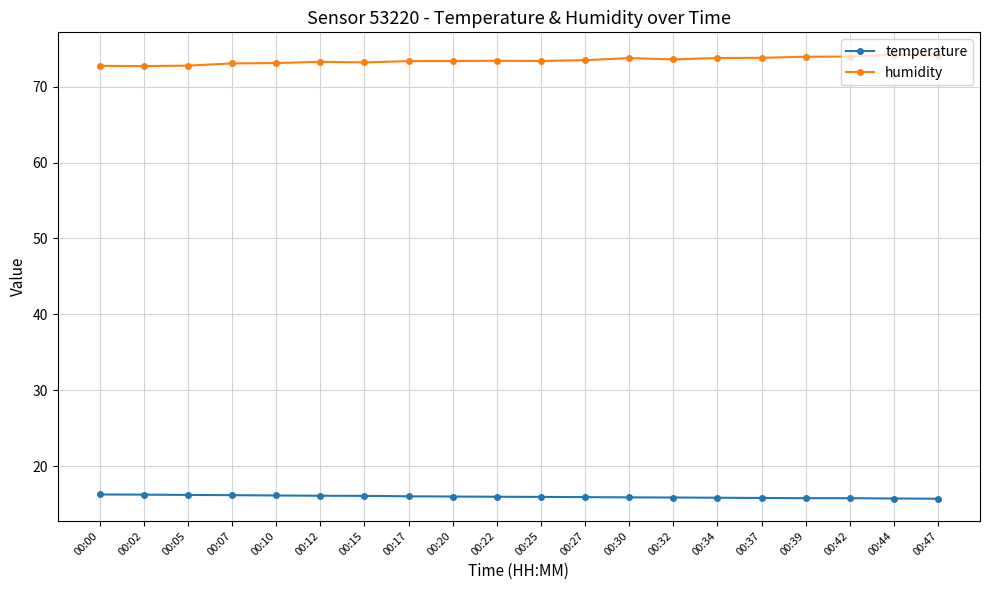

Rank the series by their maximum value, from highest to lowest.

humidity, temperature